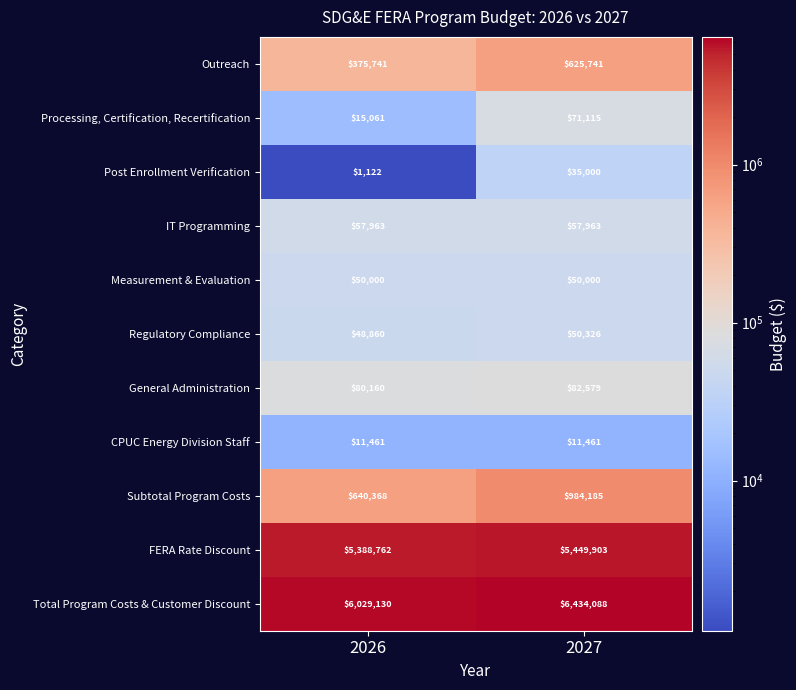

The Processing, Certification, Recertification series shows 71115 at 2027. True or false?

True